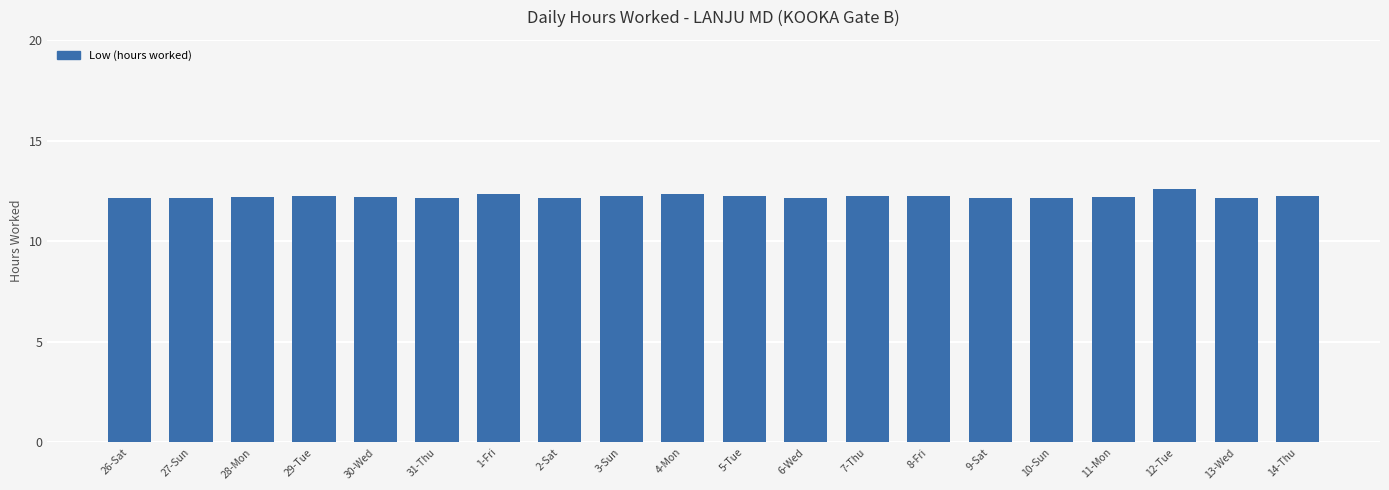

Does the chart contain any negative values?

No